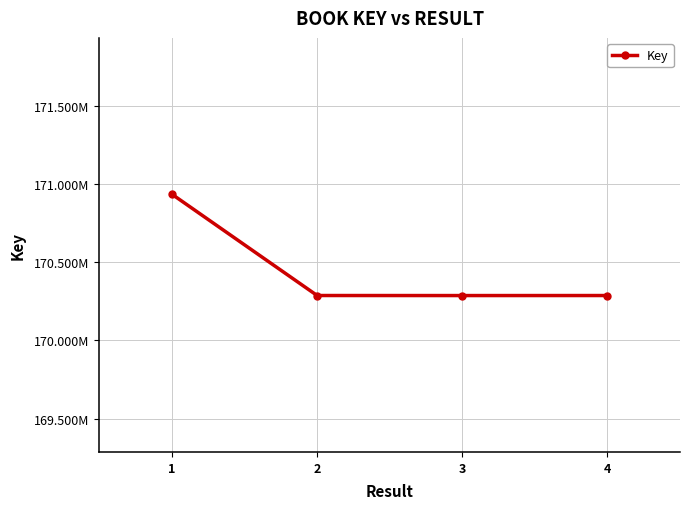

What is the difference between the values at 1 and 2?

647334